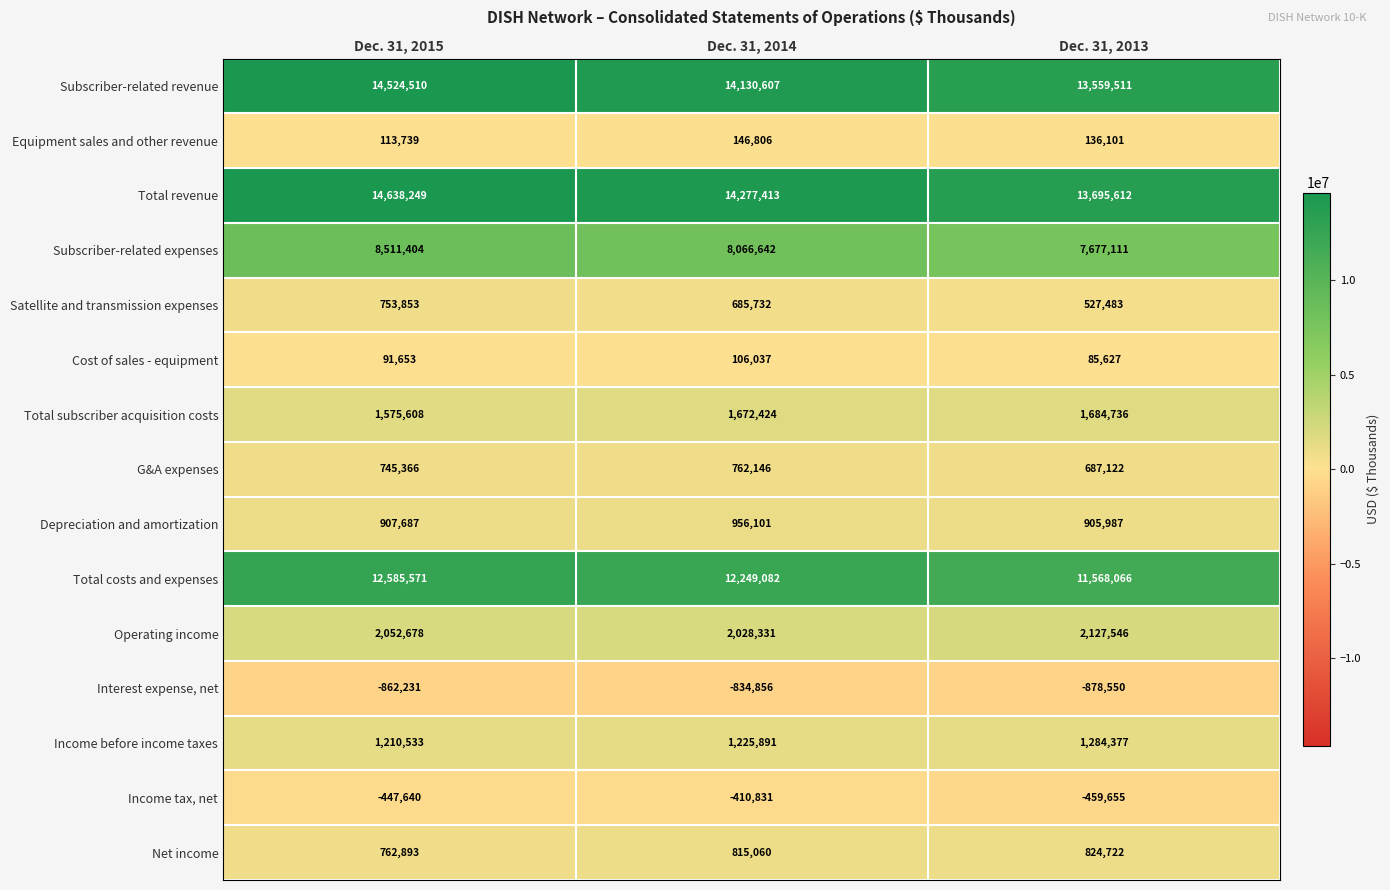

At which category is the sum across all series the highest?

Dec. 31, 2015